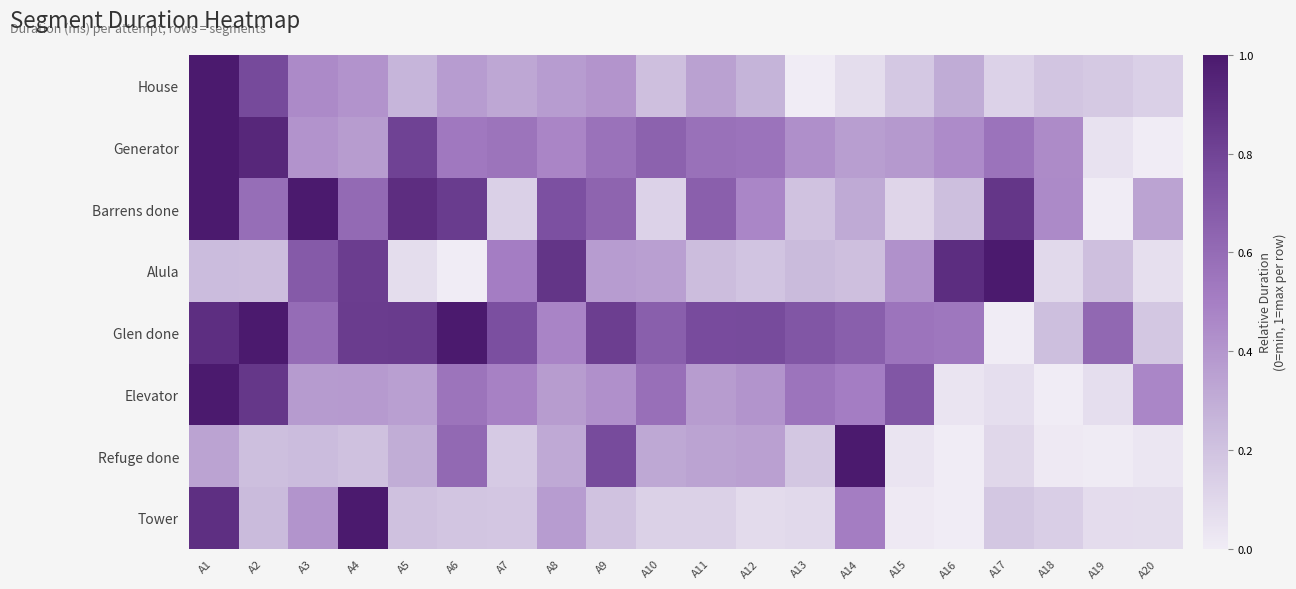

Rank the series by their maximum value, from highest to lowest.

House, Generator, Barrens done, Alula, Glen done, Elevator, Refuge done, Tower